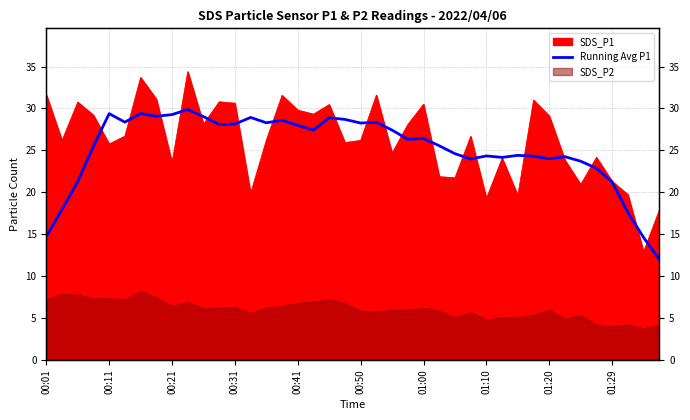

How many values are below 26?

19